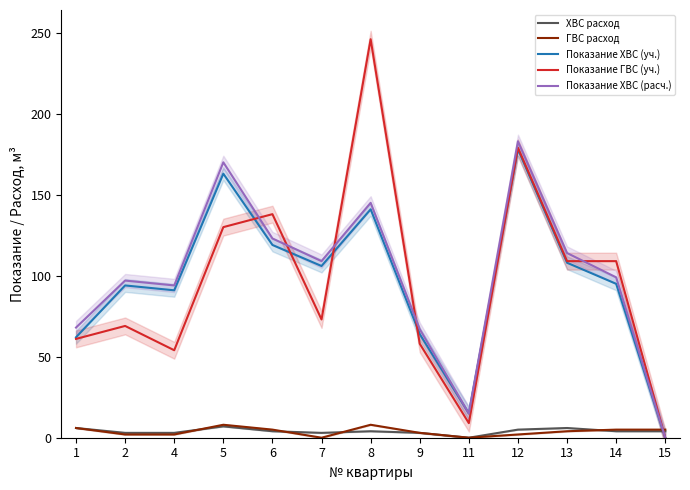

Between 7 and 5, which is larger?

5